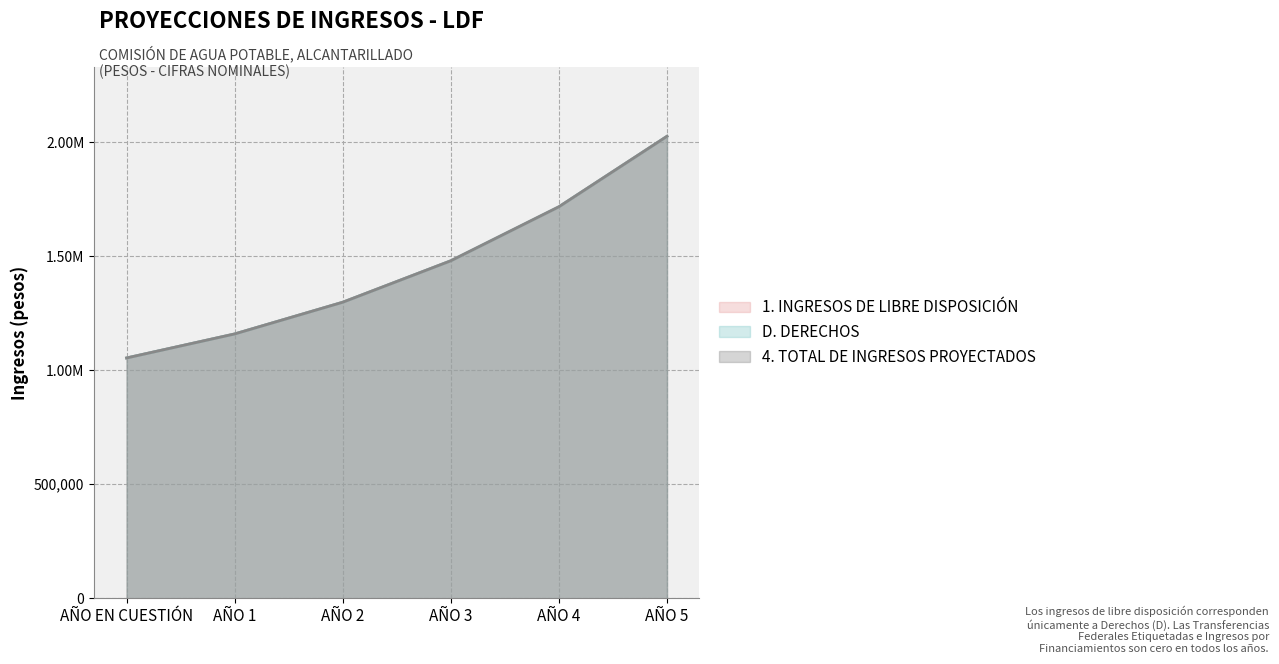

What is the label of the 5th point from the right?

AÑO 1